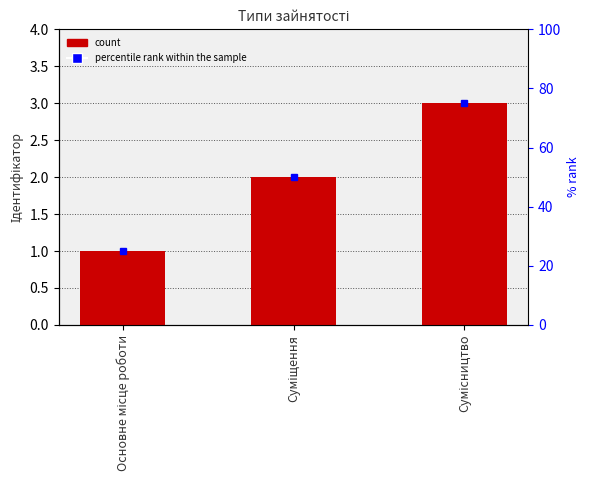

How many values are between 1 and 3?

3